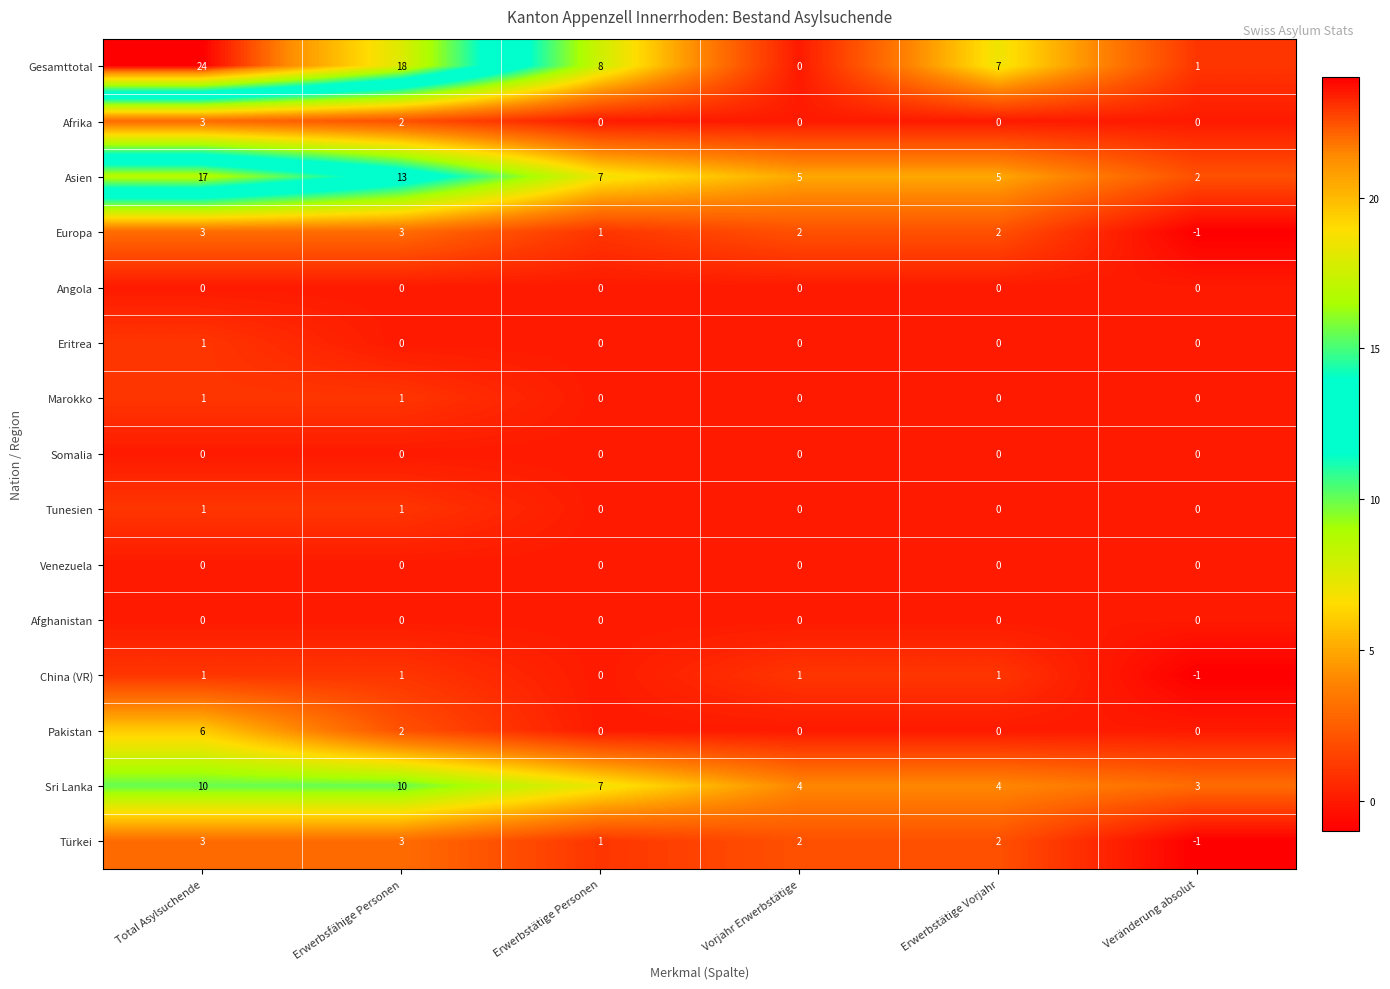

The Afghanistan series shows 0 at Total Asylsuchende. True or false?

True